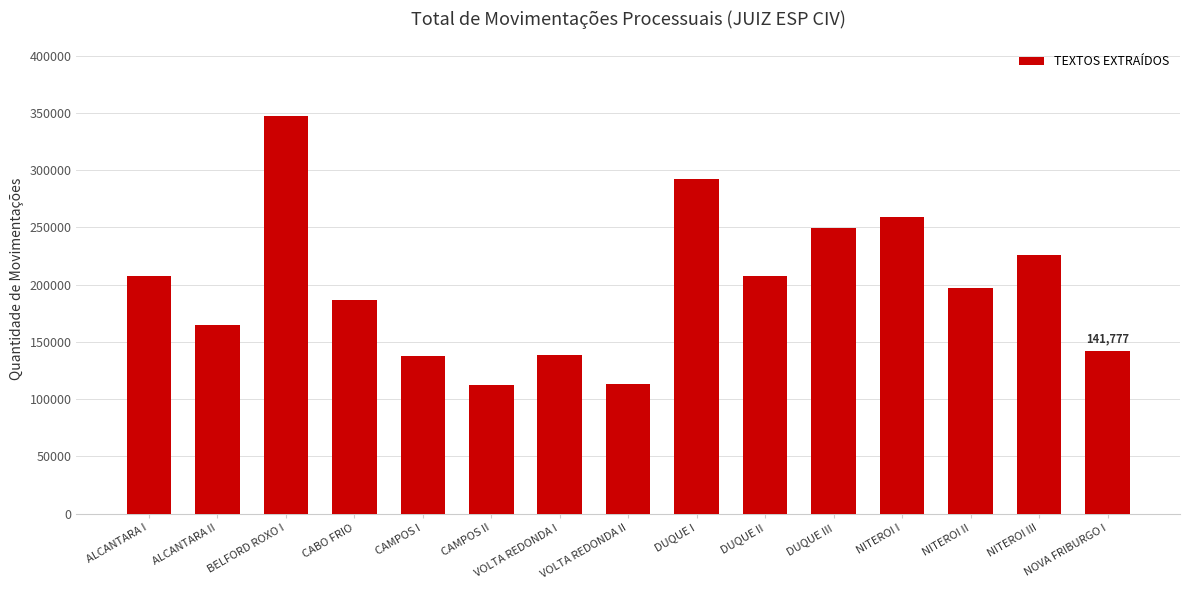

What is the minimum value shown in the chart?

112027